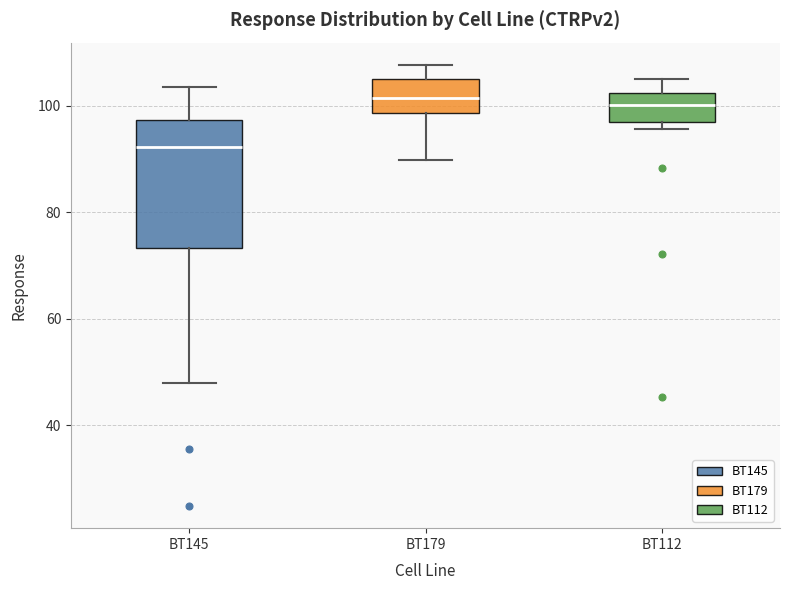

Where does the lower whisker of the box for BT145 end on the y-axis? The values are not printed on the chart, so give them approximately, as read against the axis.

48